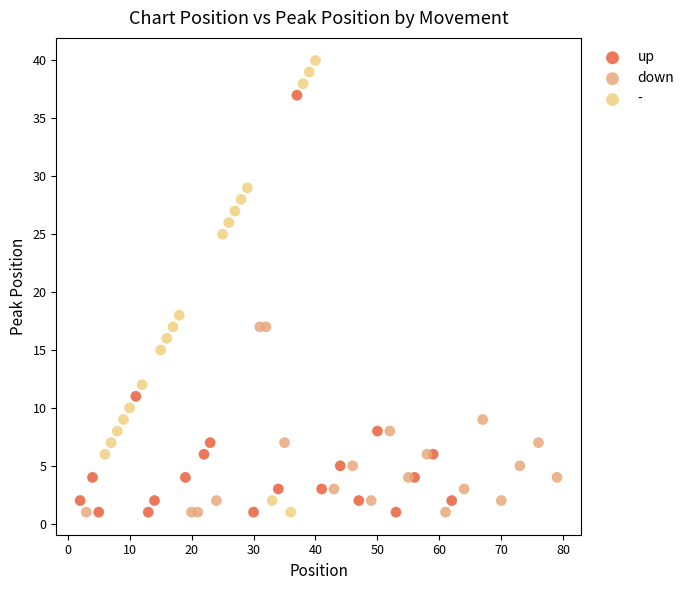

Which series contains the highest Y value?

-